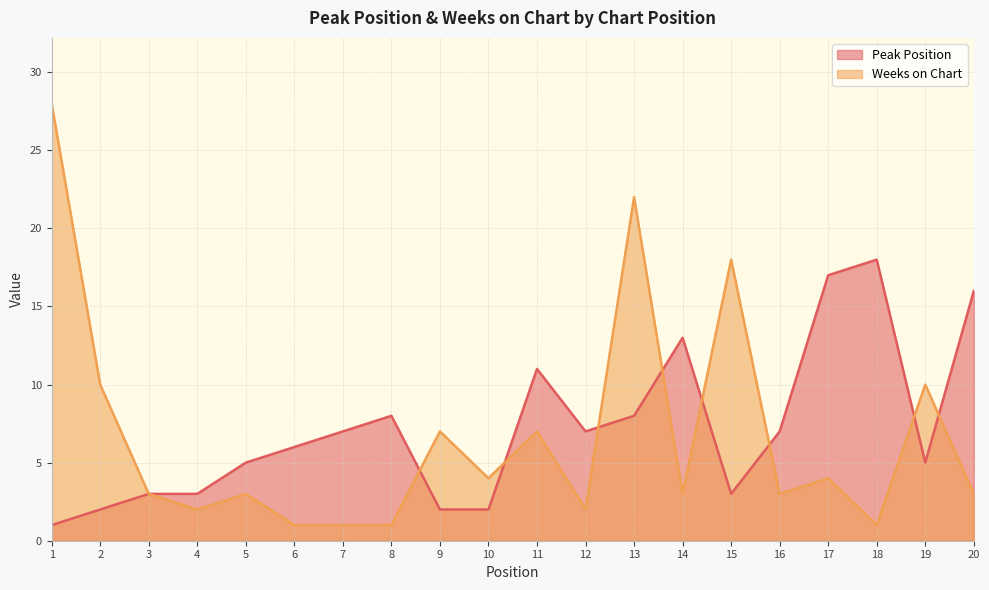

Is it true that Weeks on Chart equals 12 at 11?

False